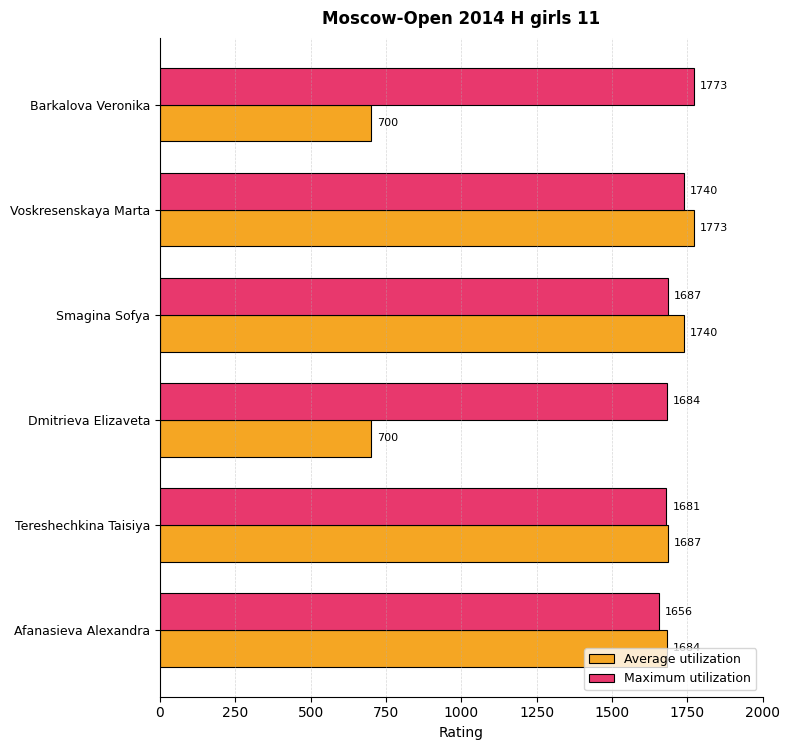

True or false: Average utilization has a value of 1773 at Voskresenskaya Marta.

True